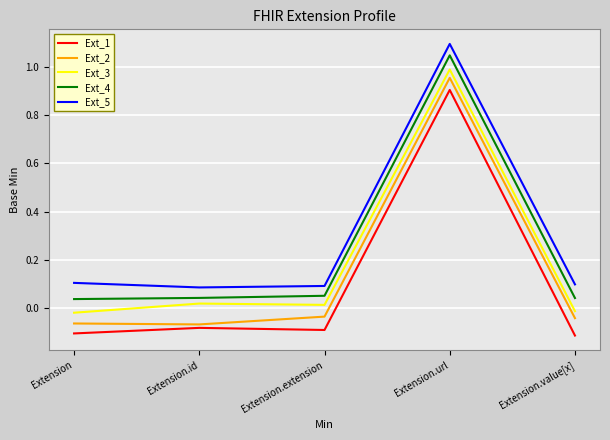

True or false: Ext_5 has more than 1 points higher than both neighbors.

False